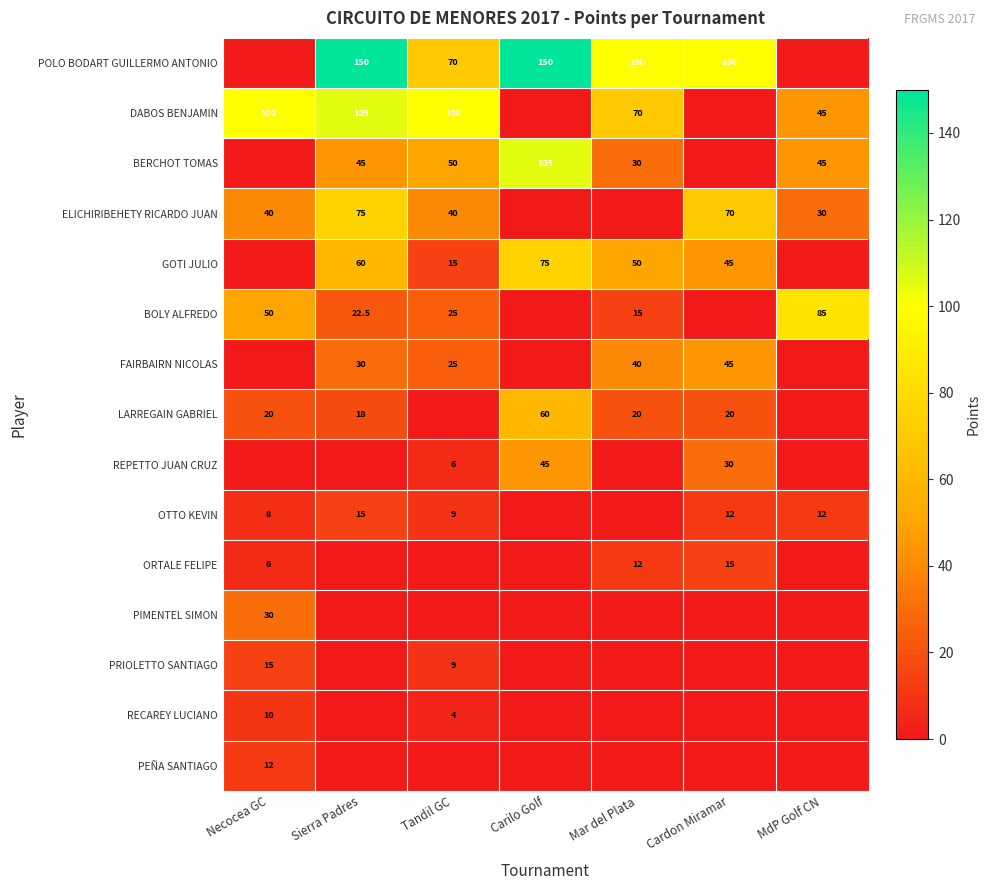

How many distinct data groups are displayed?

15